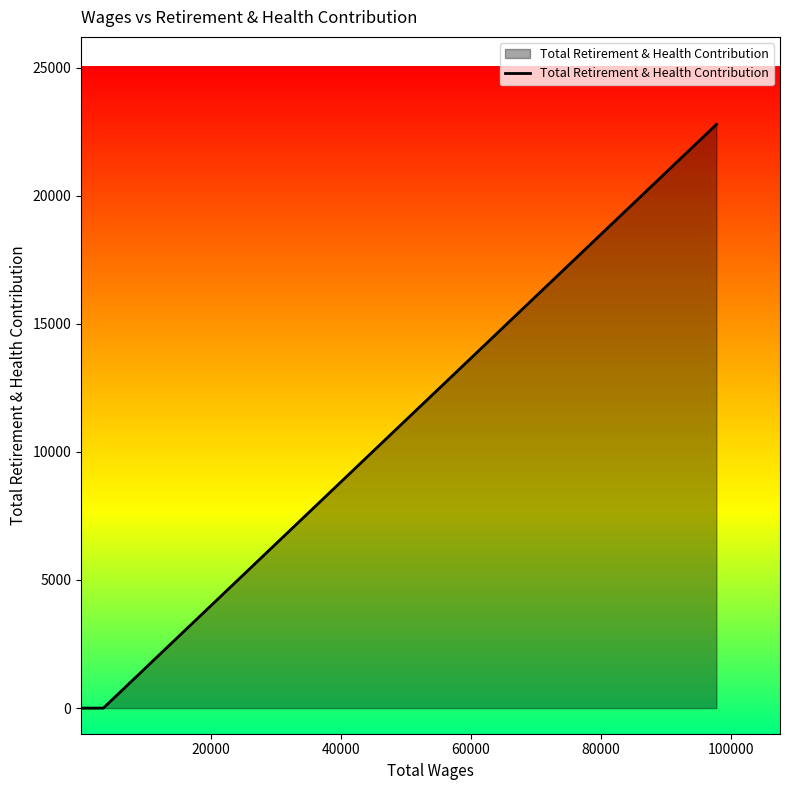

What is the maximum value shown in the chart?

22778